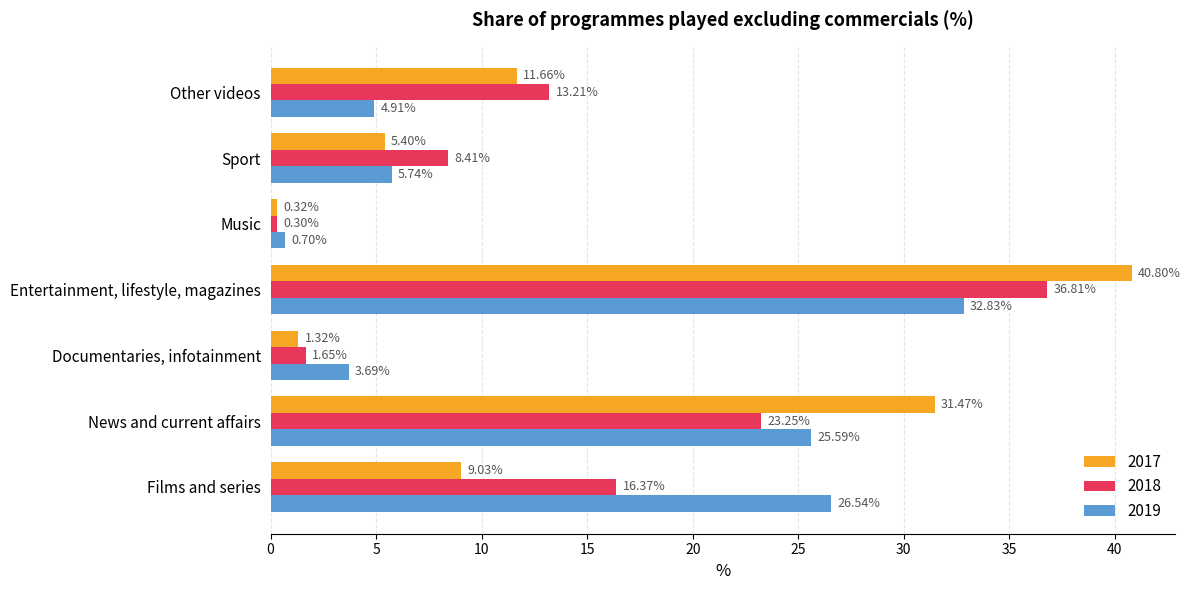

What is the spread (max minus min) of values at Other videos?

8.3